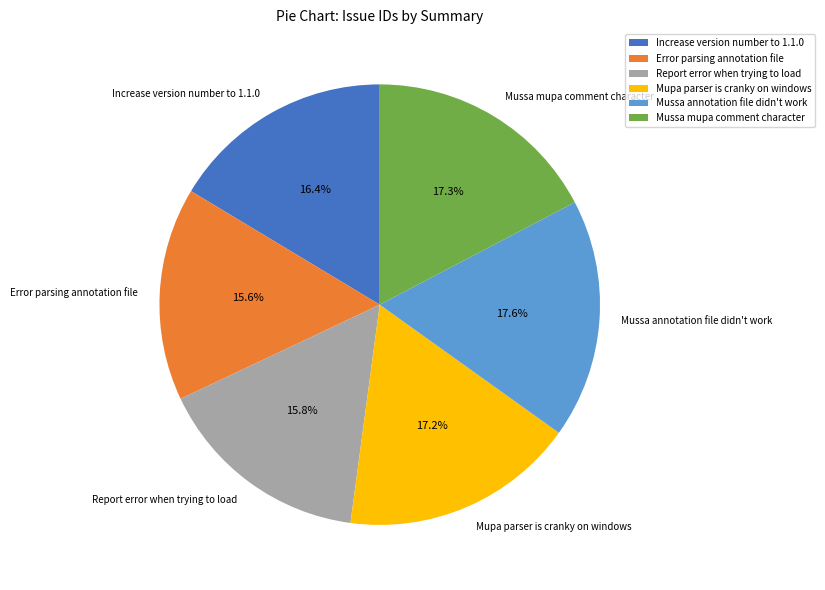

Approximately how many times larger is the value at Error parsing annotation file compared to Increase version number to 1.1.0?

1.0